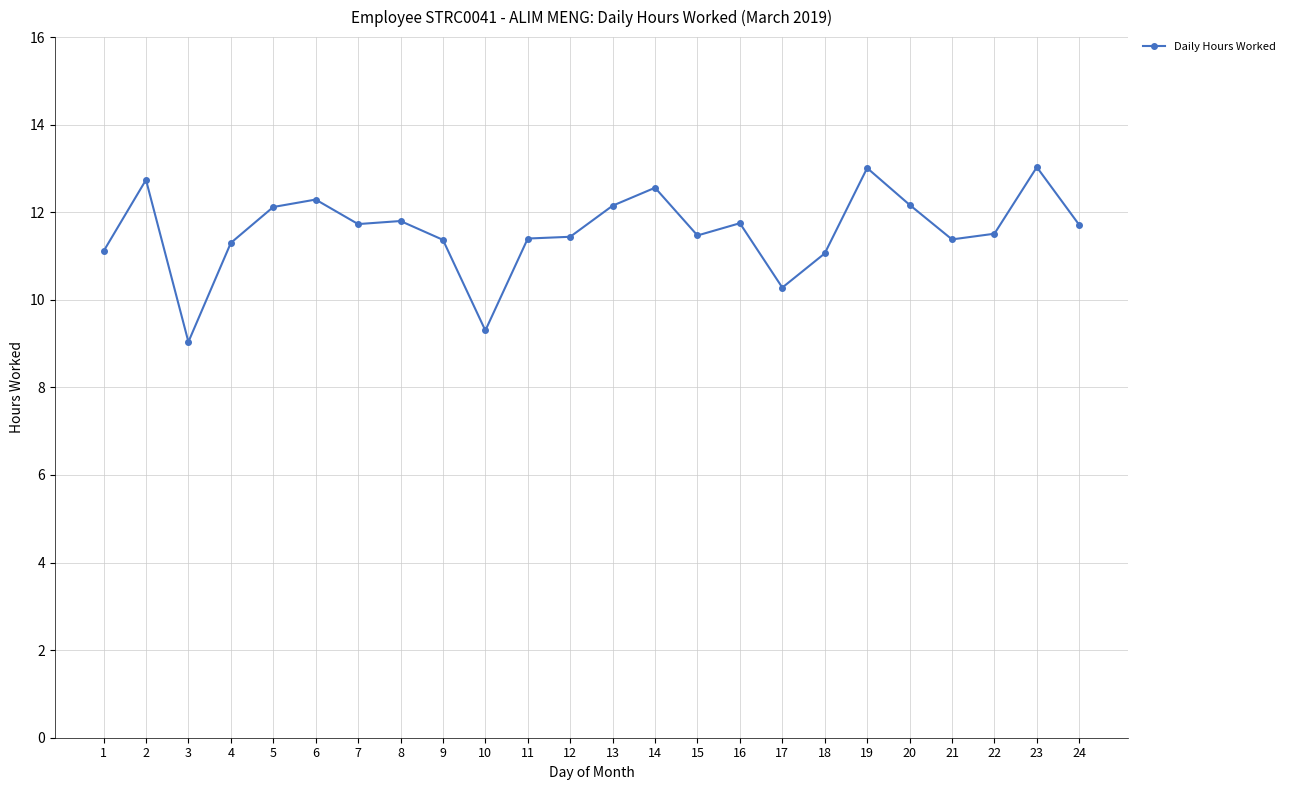

What is the difference between the maximum and second lowest values?

3.7